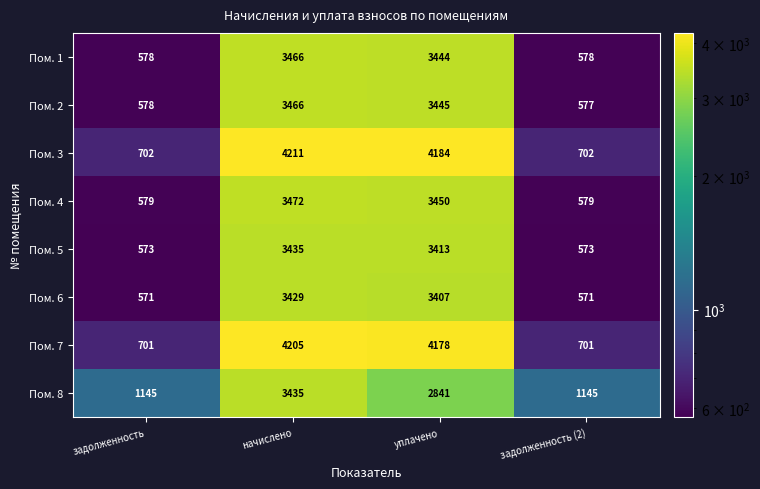

Which series has the largest total across all categories?

Пом. 3